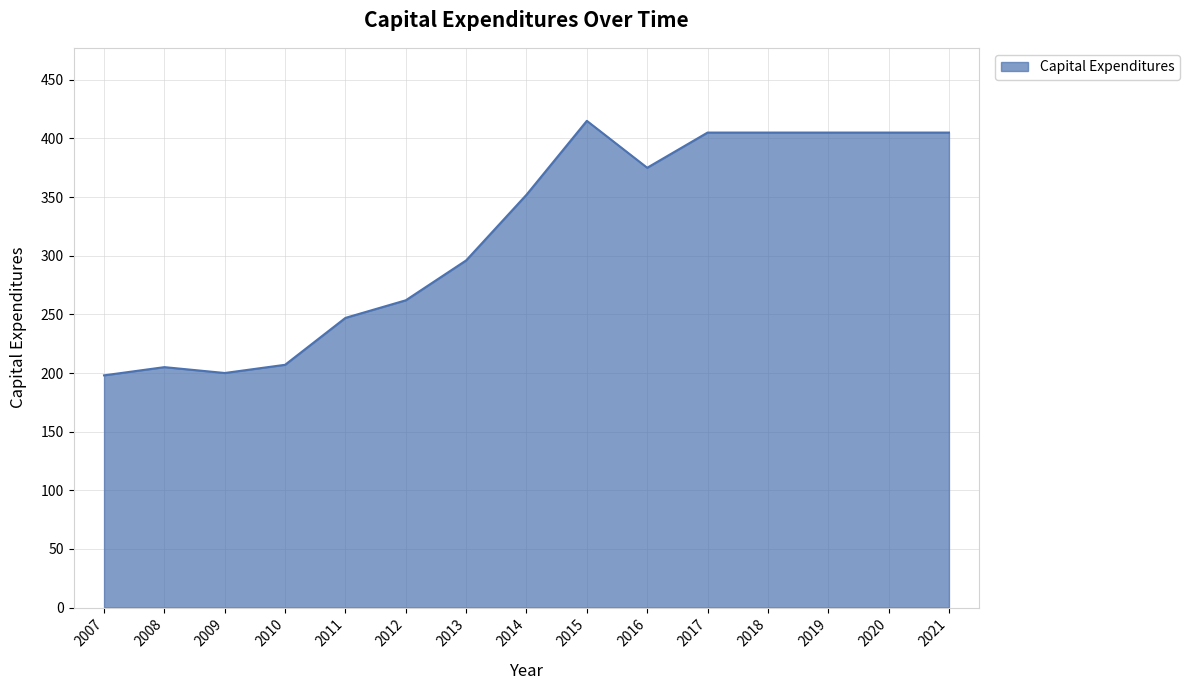

What is the difference between the values at 2008 and 2007?

7